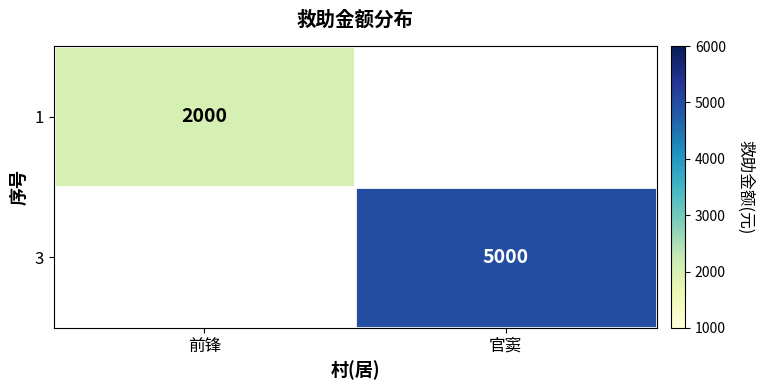

Between 前锋 and 官窦, which is larger?

官窦